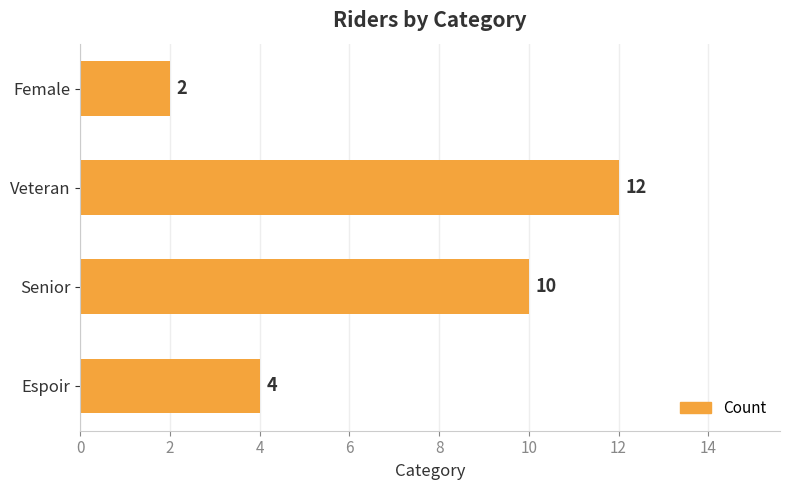

What is the minimum value shown in the chart?

2